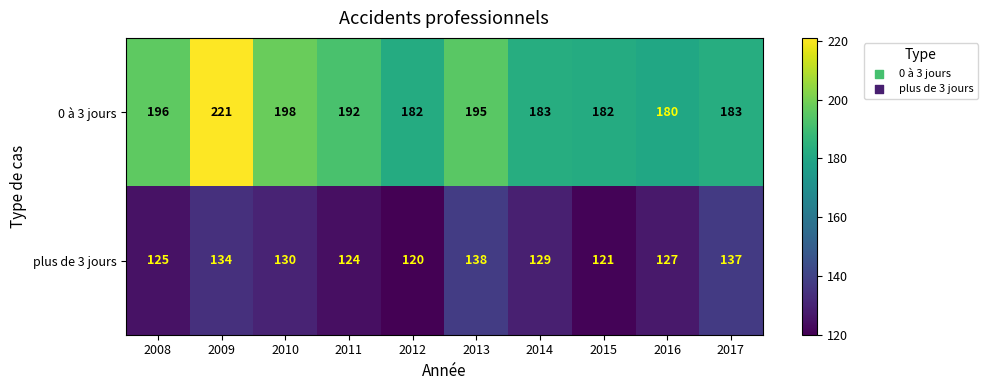

What is the total value across all series at 2008?

321